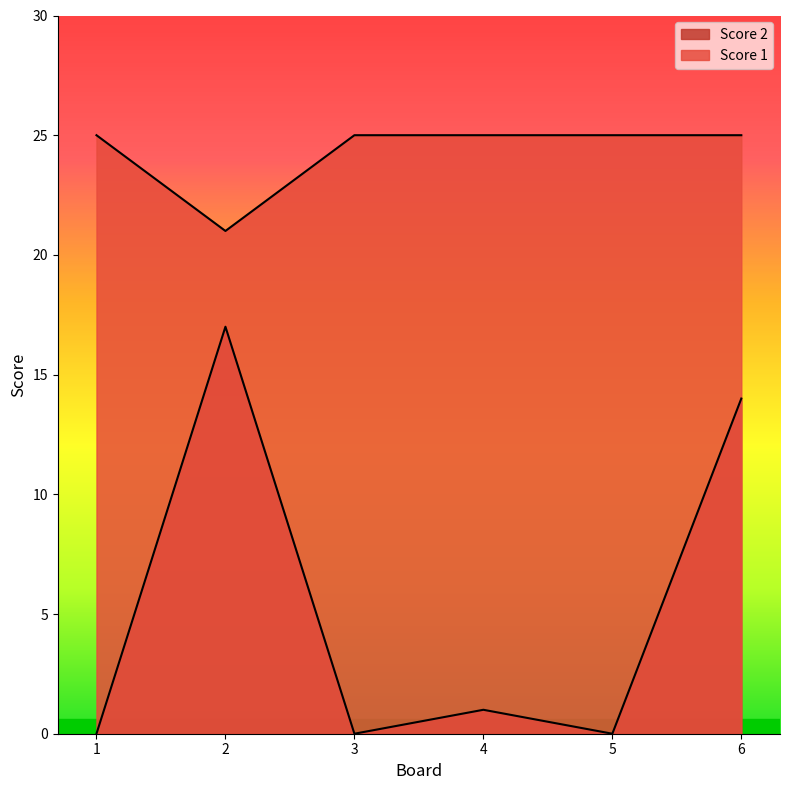

Which series has the largest total across all categories?

Score 1